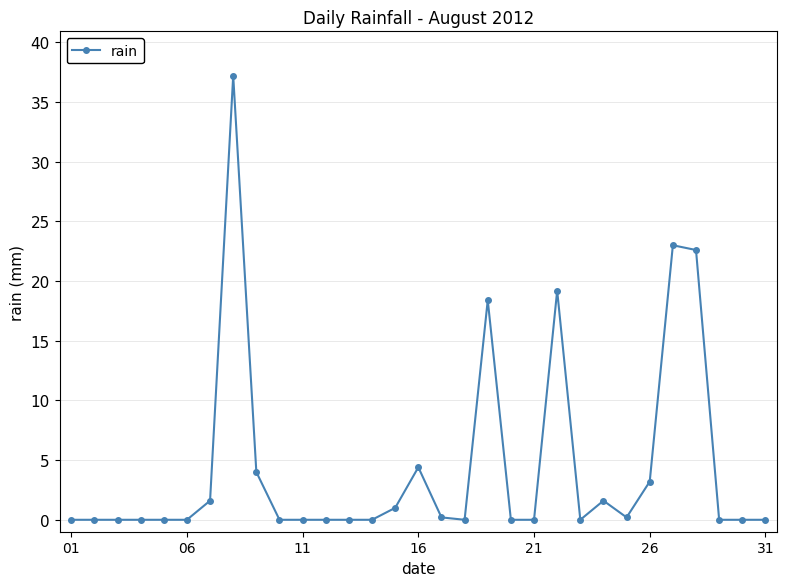

What is the difference between the second highest and second lowest values?

23.0